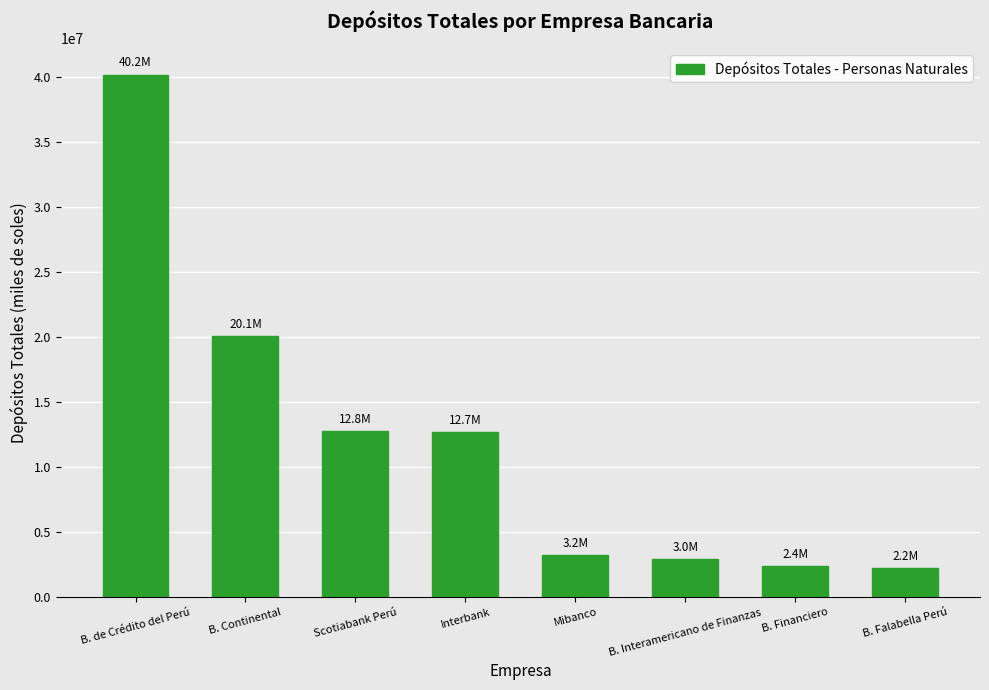

What is the change in value from Interbank to B. Interamericano de Finanzas?

-9730324.7